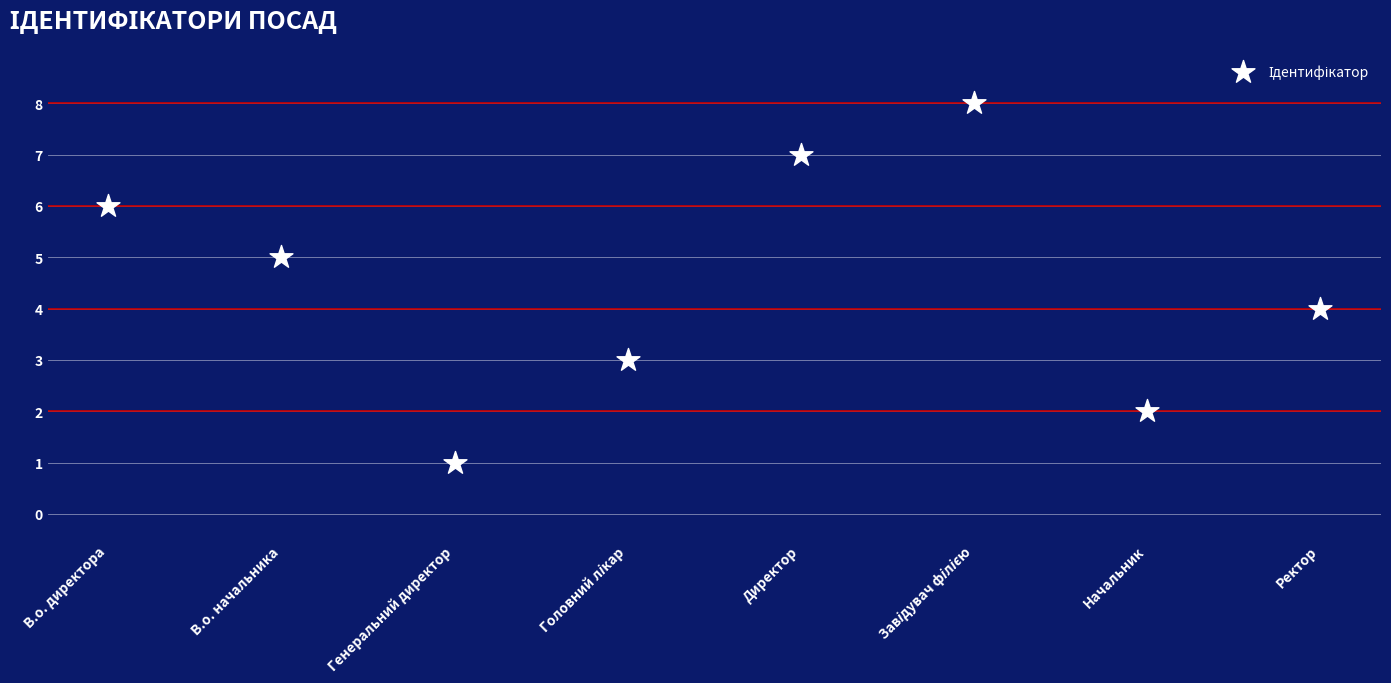

What is the range of Y values (max minus min)?

7